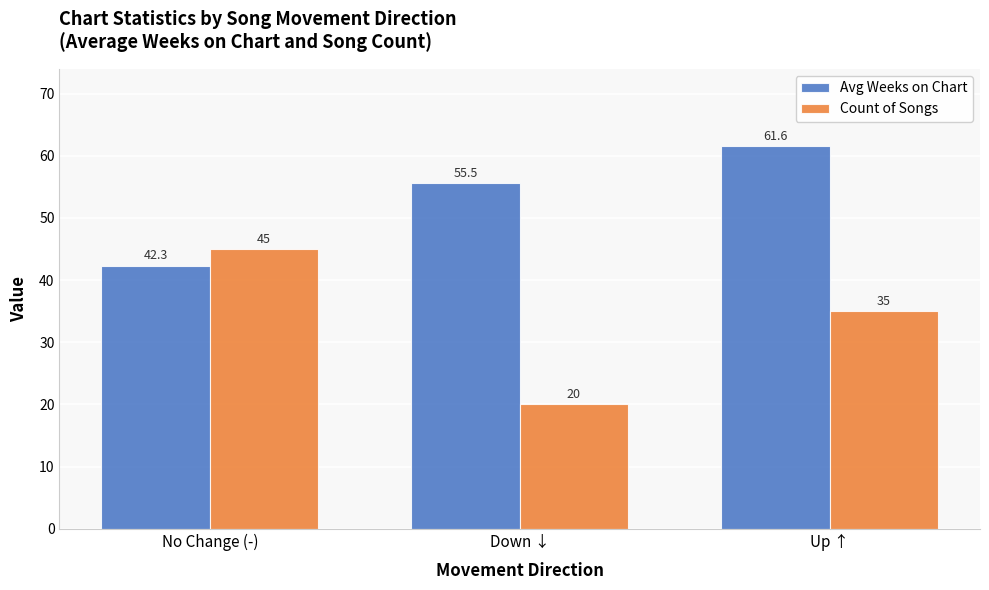

What is the greatest value displayed?

61.6